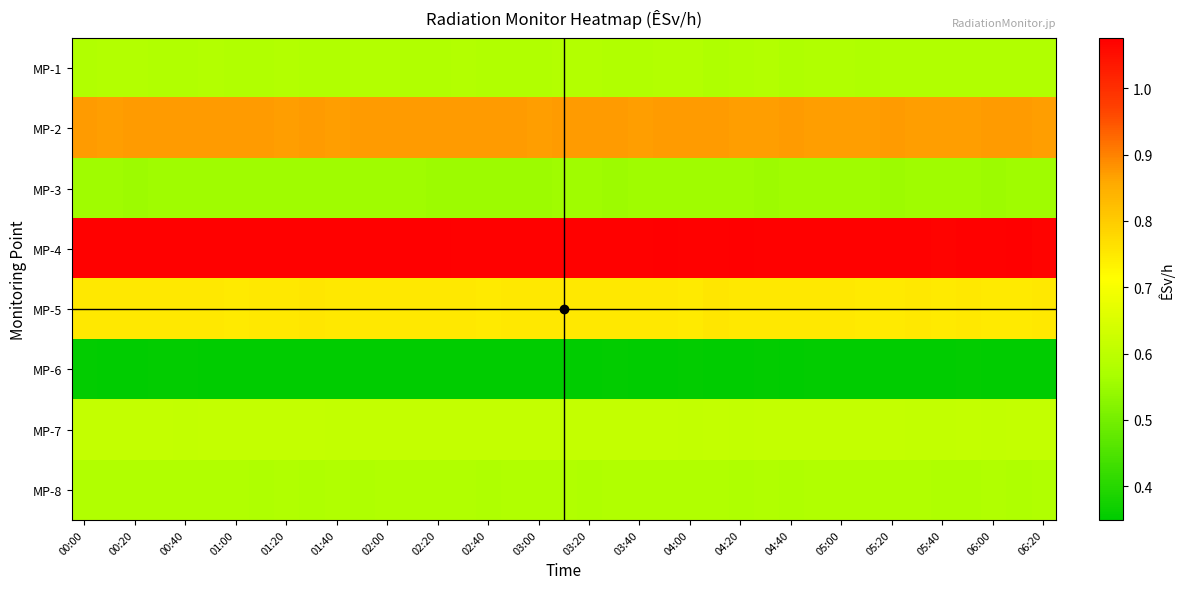

Which series has the largest range (max minus min)?

MP-4